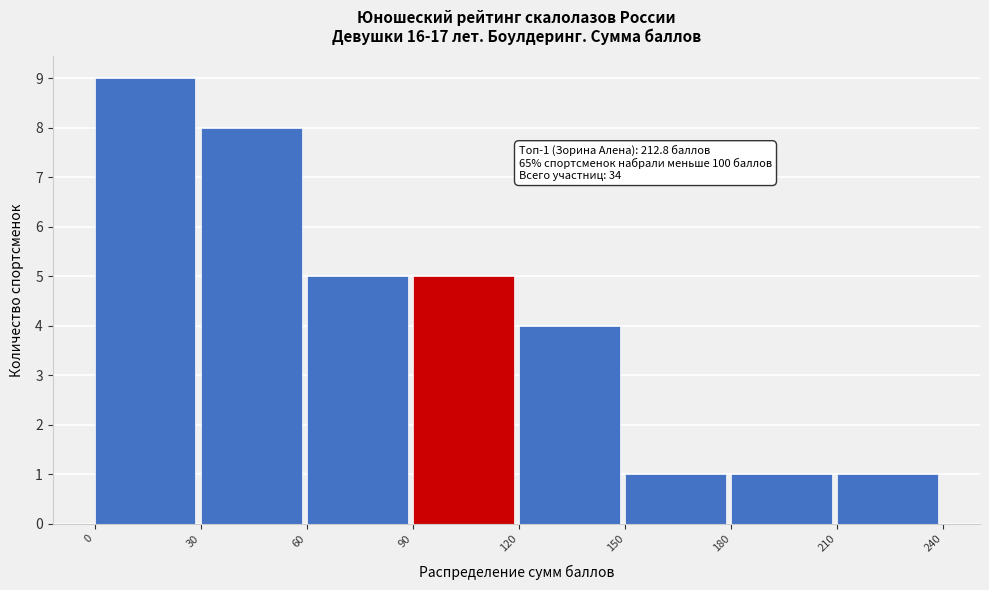

Which range on the x-axis has the tallest bar?

0 to 30